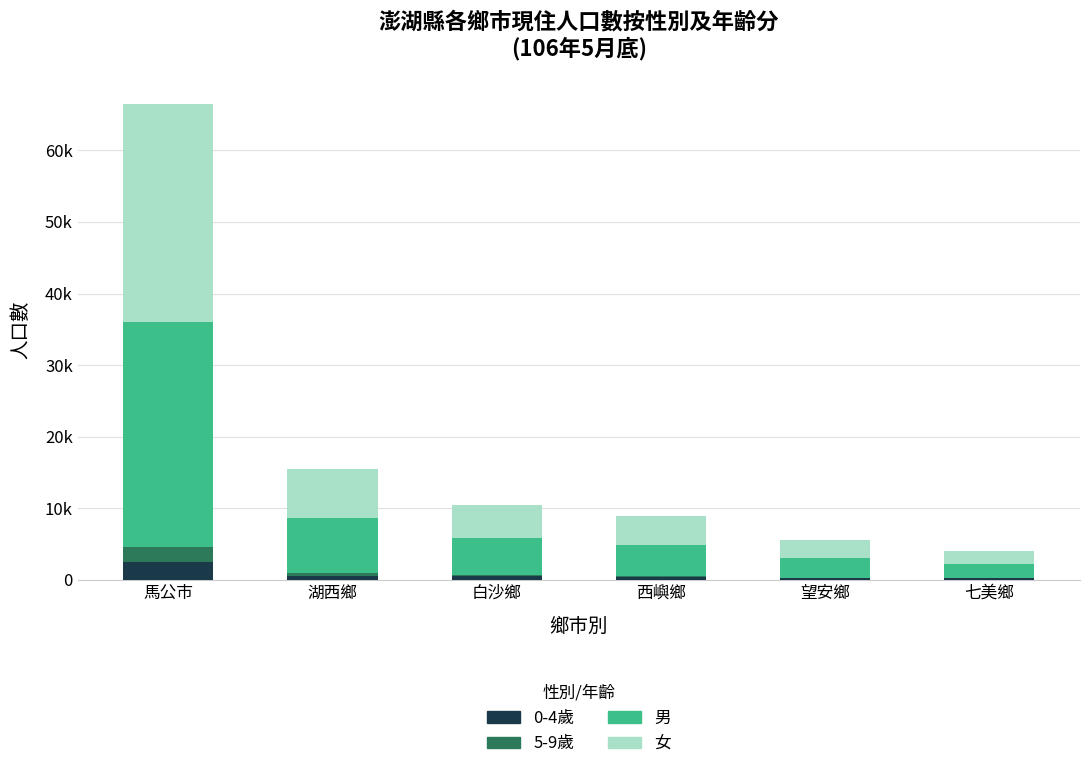

Between 望安鄉 and 七美鄉, which series saw the biggest shift?

男